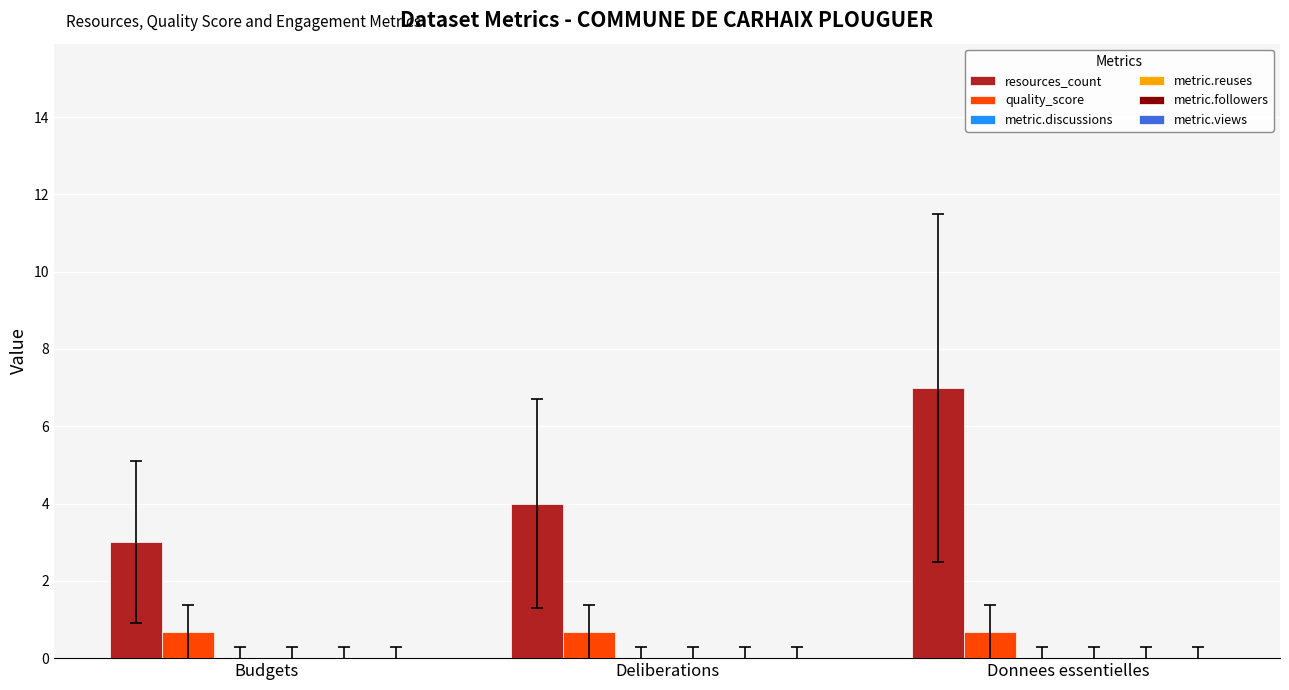

Are the bars grouped side by side (vs. stacked)?

Yes